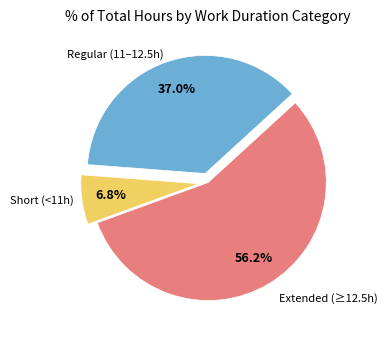

Does any single category account for the majority?

Yes